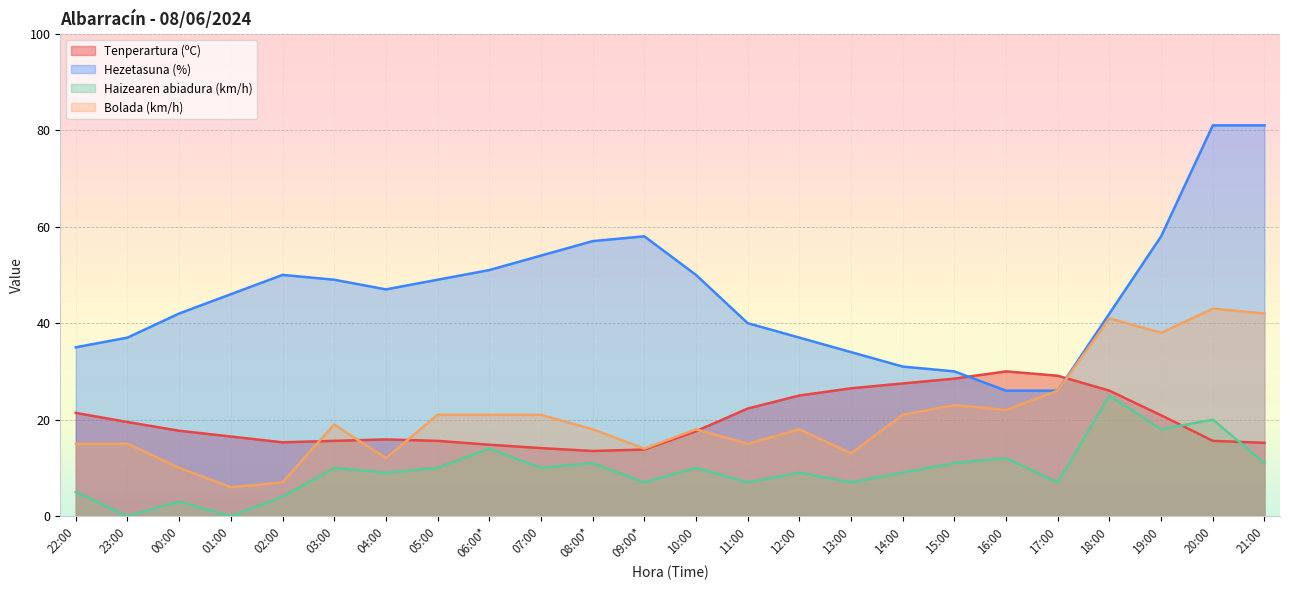

The value of Bolada (km/h) at 03:00 is 19.0. True or false?

True